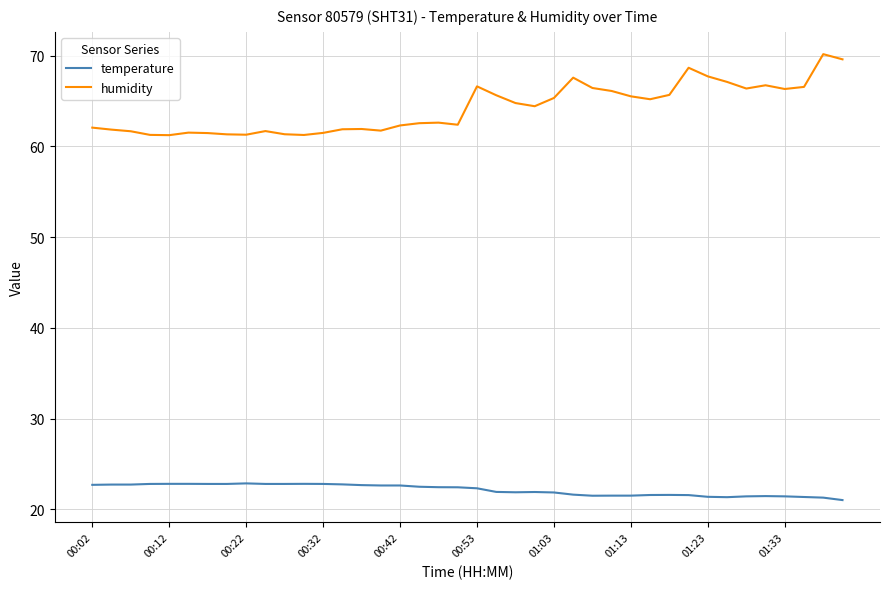

True or false: temperature and humidity intersect in this chart.

False